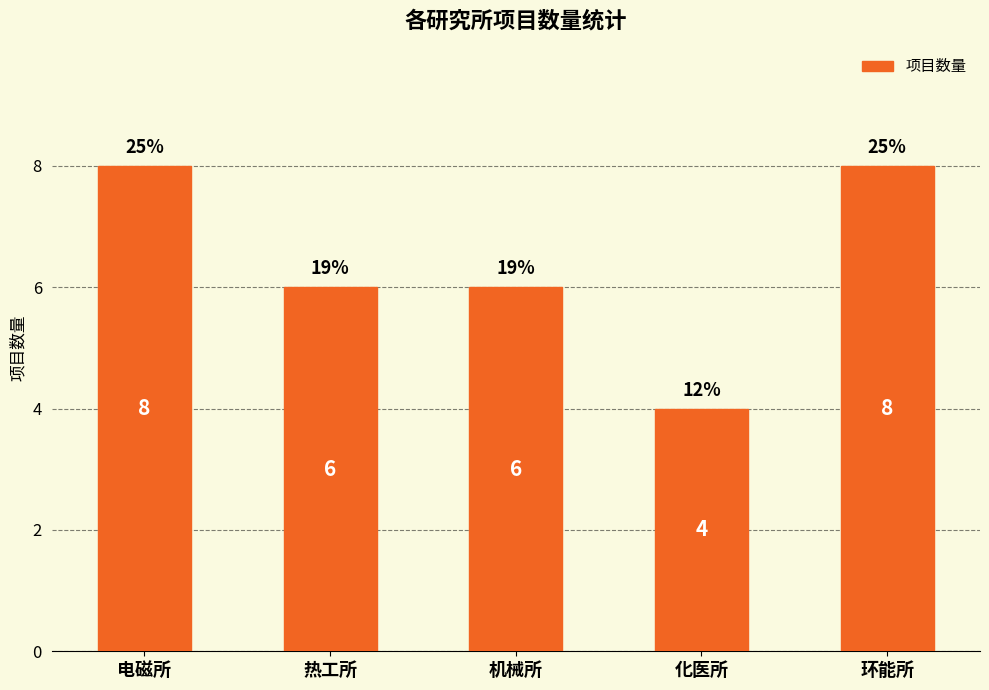

Reading left to right, list all the values displayed in this chart.

电磁所=8	热工所=6	机械所=6	化医所=4	环能所=8